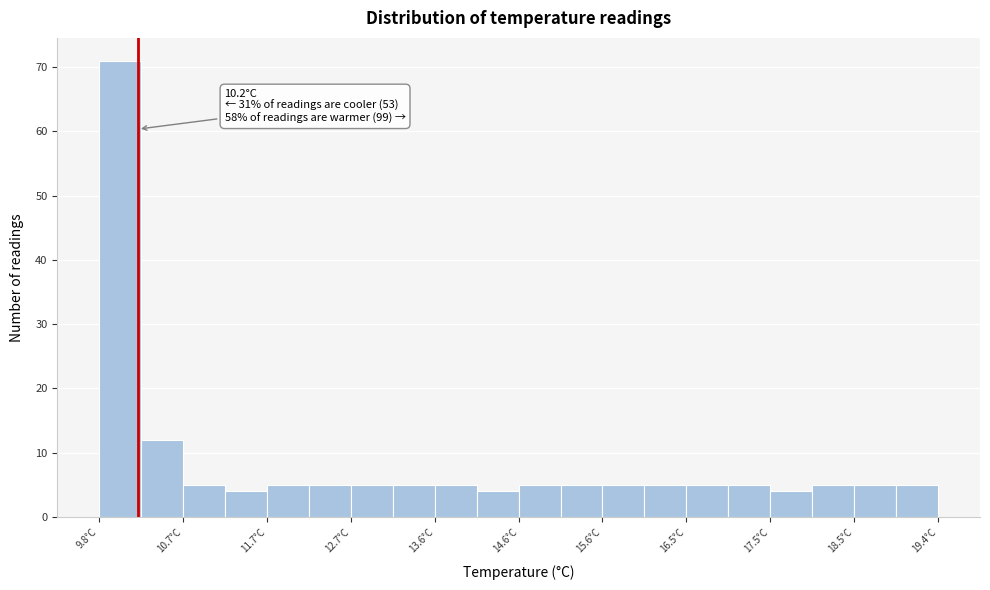

Over which range of the x-axis is the bar tallest?

9.8 to 10.2